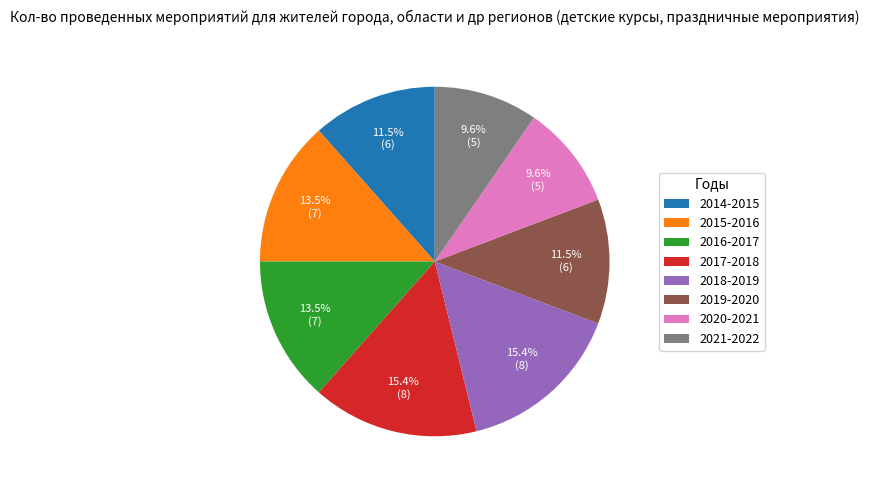

To the nearest percent, what is the average slice percentage?

12%